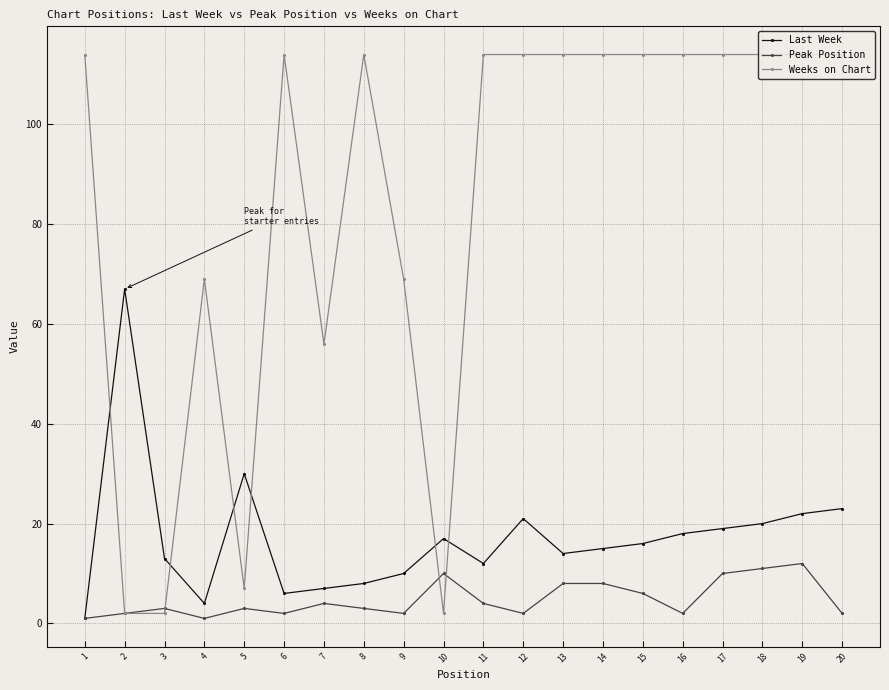

What is the lowest value of the Weeks on Chart series?

2